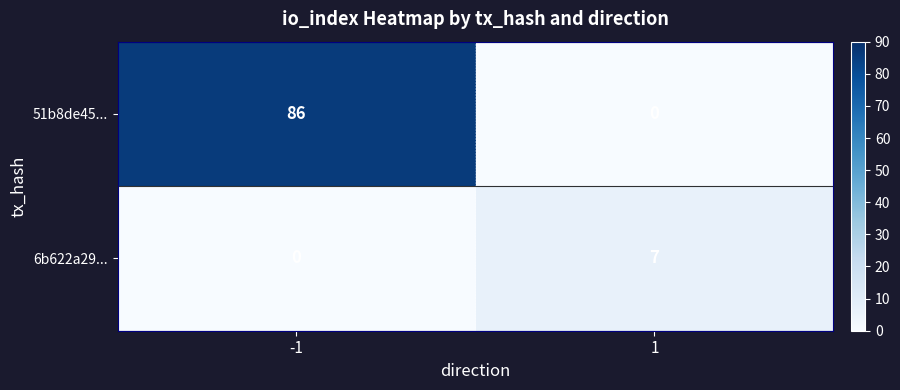

Is it true that 6b622a29... equals 0 at -1?

True